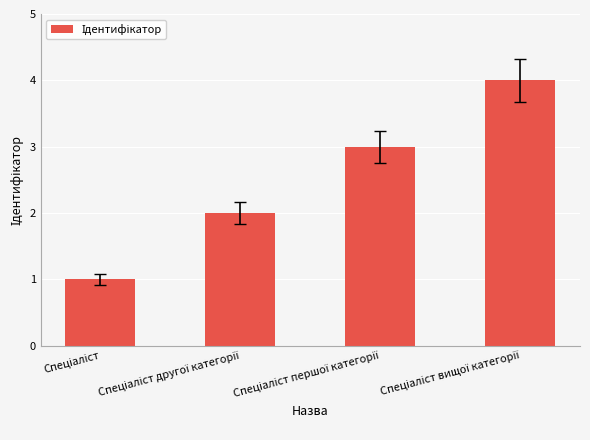

What is the difference between the maximum and minimum values?

3